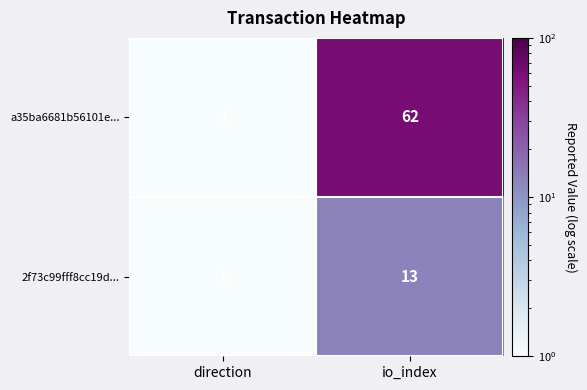

Where is a35ba6681b56101e... nearest to the value 30?

direction